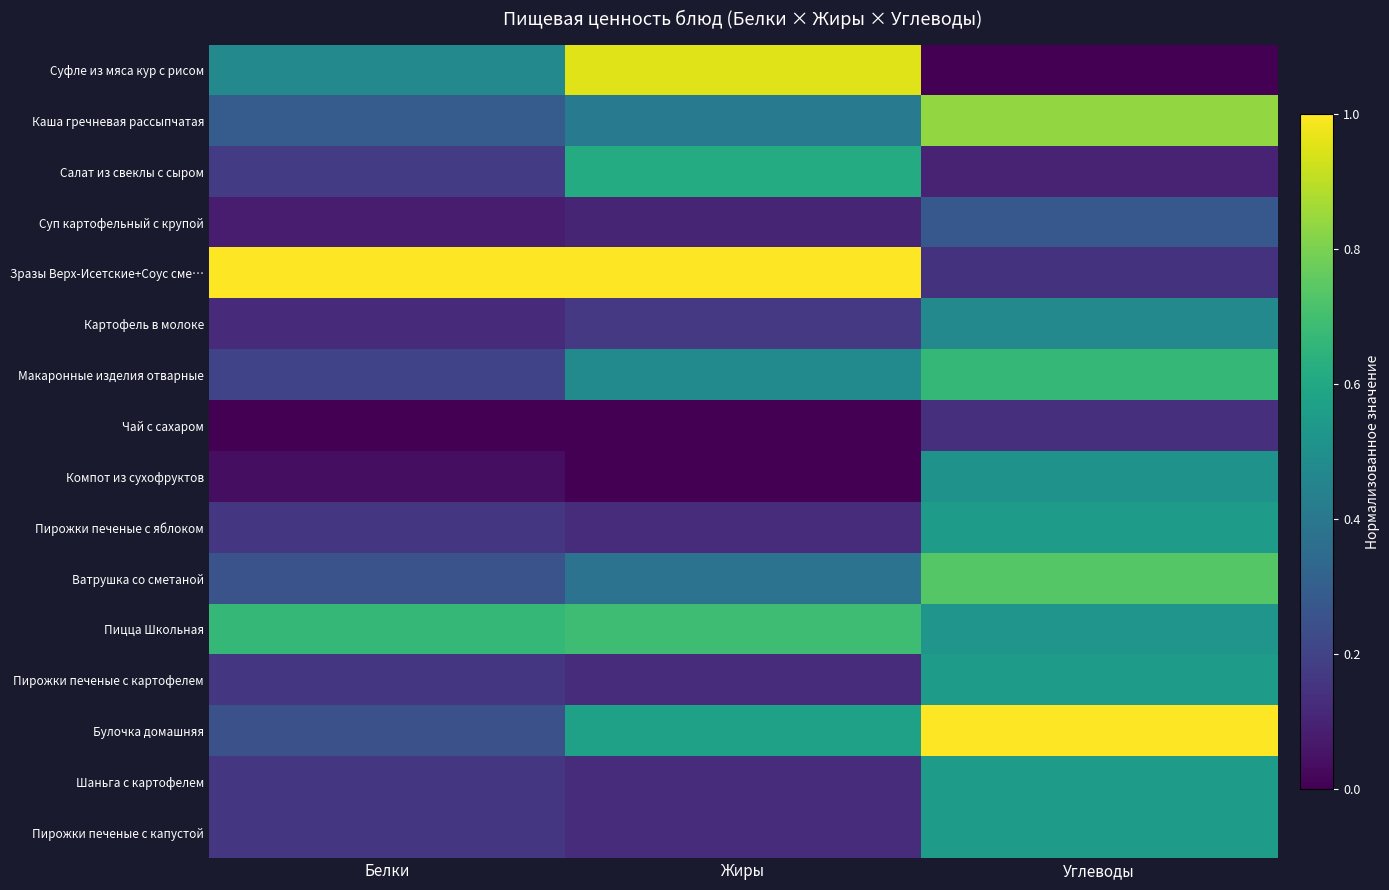

Reading left to right, list all the values displayed in this chart.

Суфле из мяса кур с рисом: Белки=0.5	Жиры=1.0	Углеводы=0.0
Каша гречневая рассыпчатая: Белки=0.3	Жиры=0.4	Углеводы=0.8
Салат из свеклы с сыром: Белки=0.2	Жиры=0.6	Углеводы=0.1
Суп картофельный с крупой: Белки=0.1	Жиры=0.1	Углеводы=0.3
Зразы Верх-Исетские+Соус сме…: Белки=1.0	Жиры=1.0	Углеводы=0.1
Картофель в молоке: Белки=0.1	Жиры=0.2	Углеводы=0.5
Макаронные изделия отварные: Белки=0.2	Жиры=0.5	Углеводы=0.7
Чай с сахаром: Белки=0.0	Жиры=0.0	Углеводы=0.1
Компот из сухофруктов: Белки=0.0	Жиры=0.0	Углеводы=0.5
Пирожки печеные с яблоком: Белки=0.2	Жиры=0.1	Углеводы=0.6
Ватрушка со сметаной: Белки=0.3	Жиры=0.4	Углеводы=0.7
Пицца Школьная: Белки=0.7	Жиры=0.7	Углеводы=0.5
Пирожки печеные с картофелем: Белки=0.2	Жиры=0.1	Углеводы=0.6
Булочка домашняя: Белки=0.2	Жиры=0.6	Углеводы=1.0
Шаньга с картофелем: Белки=0.2	Жиры=0.1	Углеводы=0.6
Пирожки печеные с капустой: Белки=0.2	Жиры=0.1	Углеводы=0.6